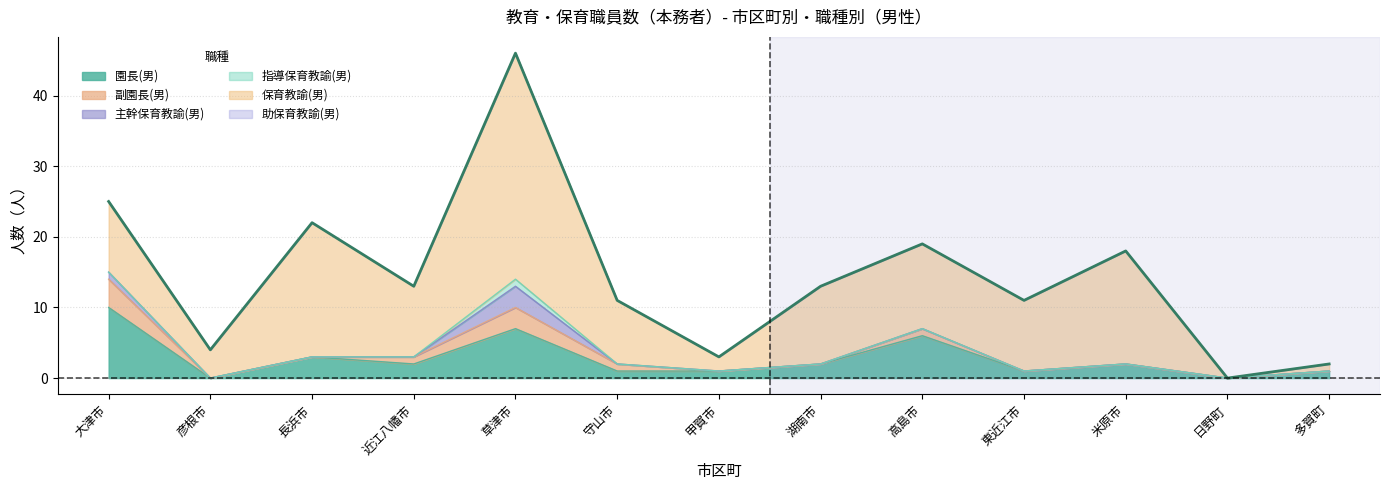

The value of 園長(男) at 東近江市 is 1. True or false?

True